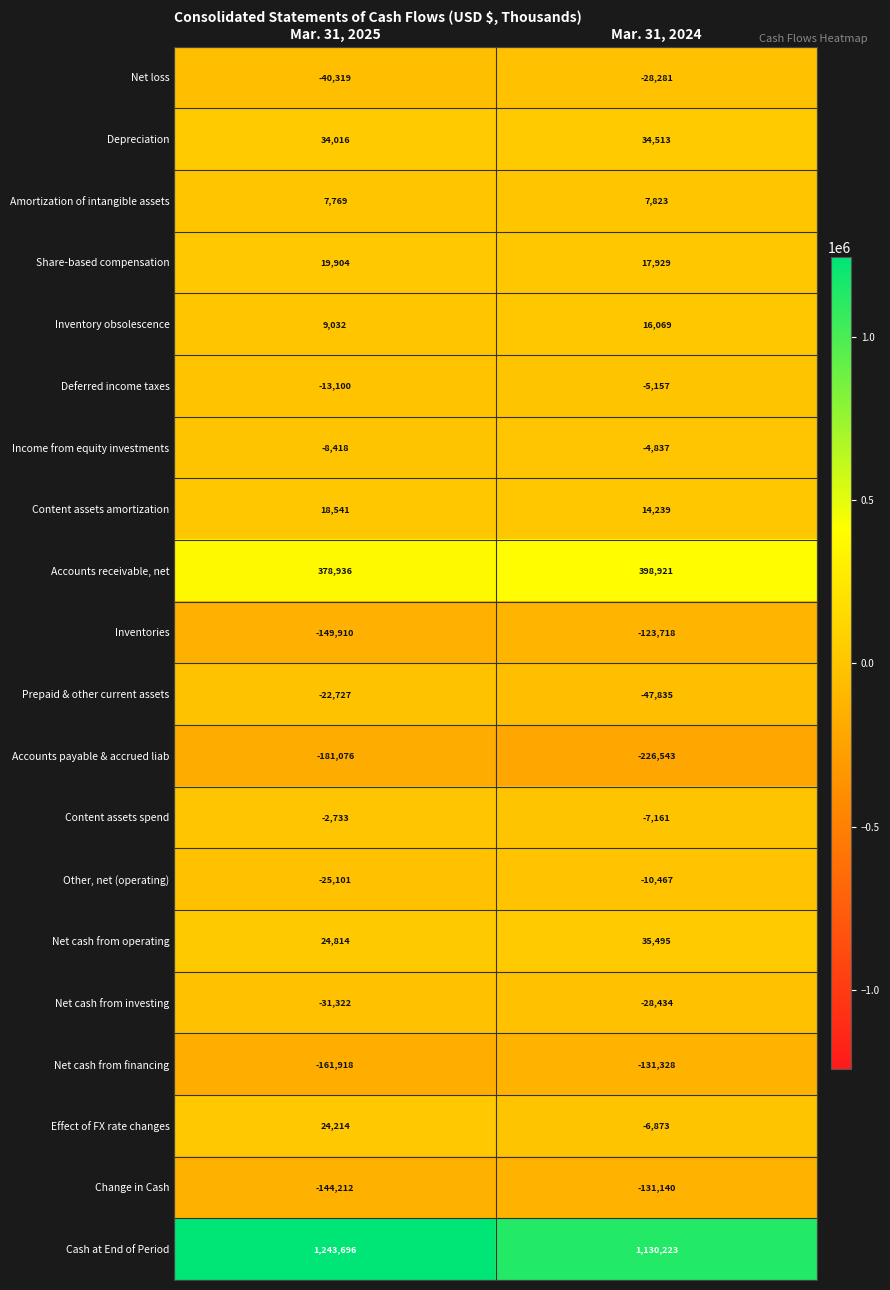

Where is Inventories nearest to the value -136814?

Mar. 31, 2025